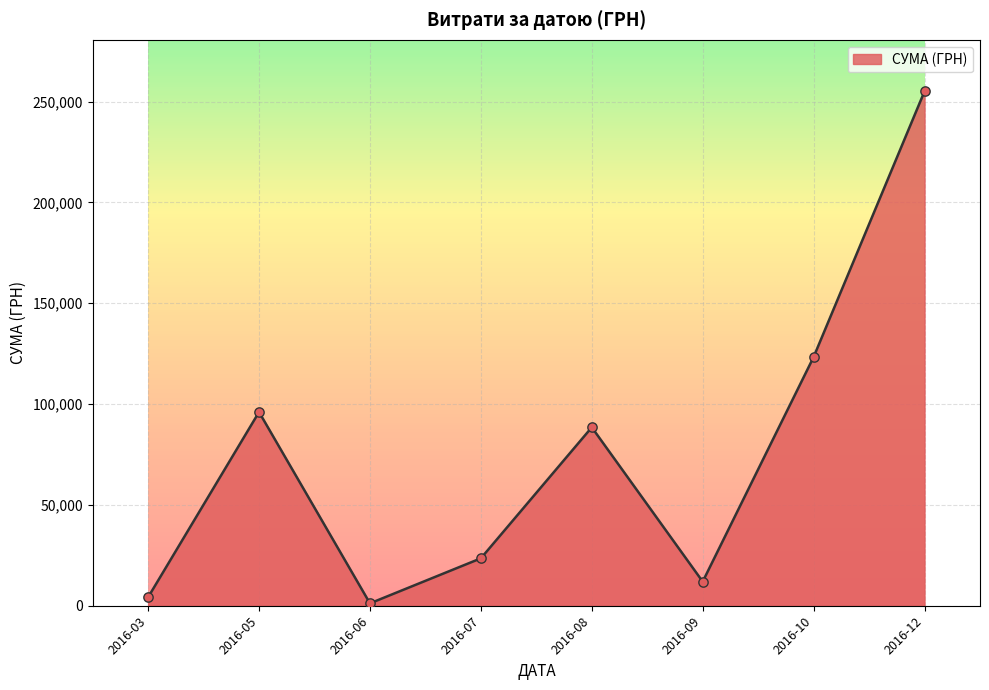

Between 2016-05 and 2016-10, which is larger?

2016-10